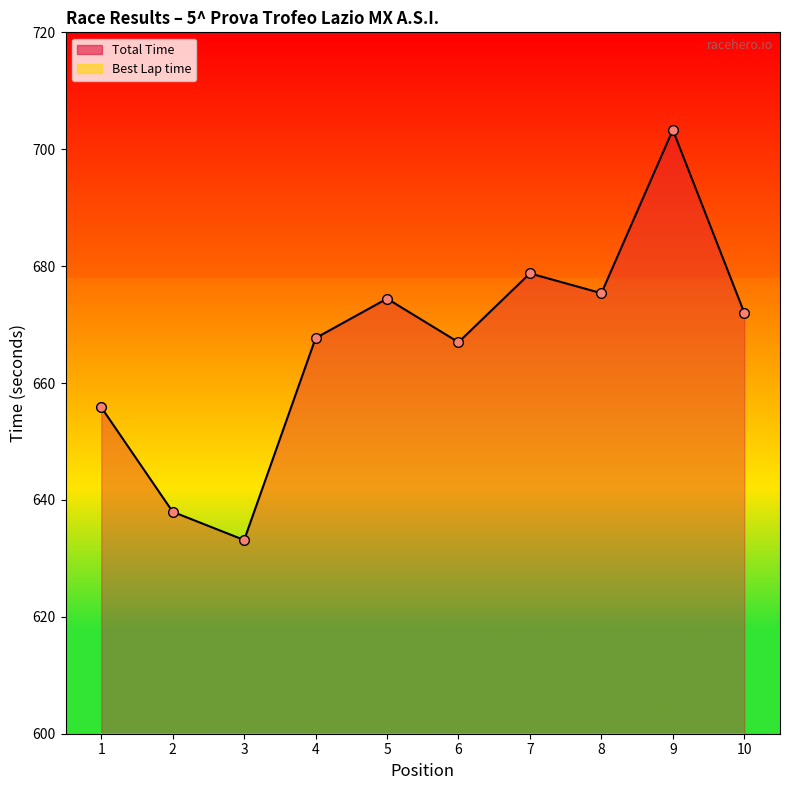

True or false: Total Time and Best Lap time intersect in this chart.

False